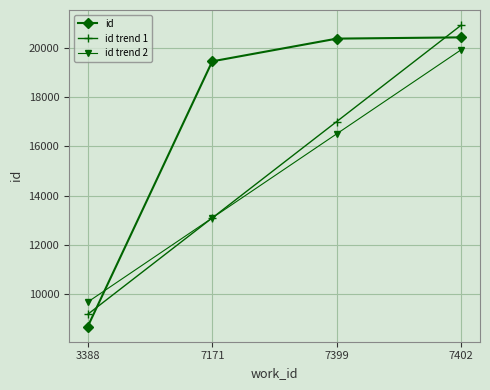

How many lines are shown in the chart?

3